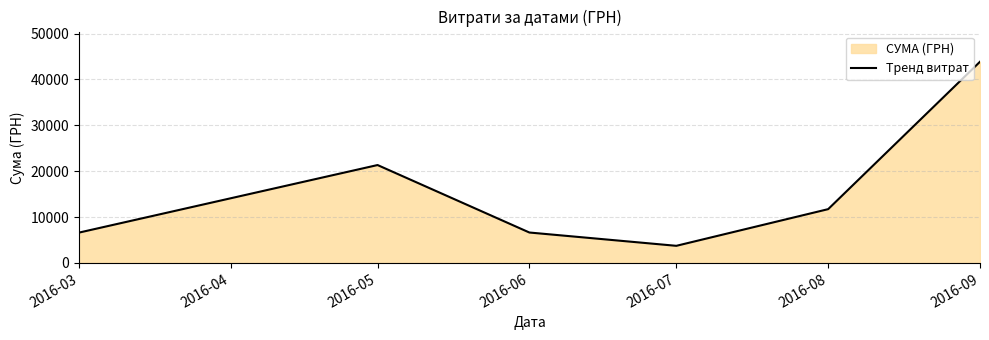

Reading left to right, list all the values displayed in this chart.

6611.0	21350.0	6640.0	3740.0	11735.0	43871.9